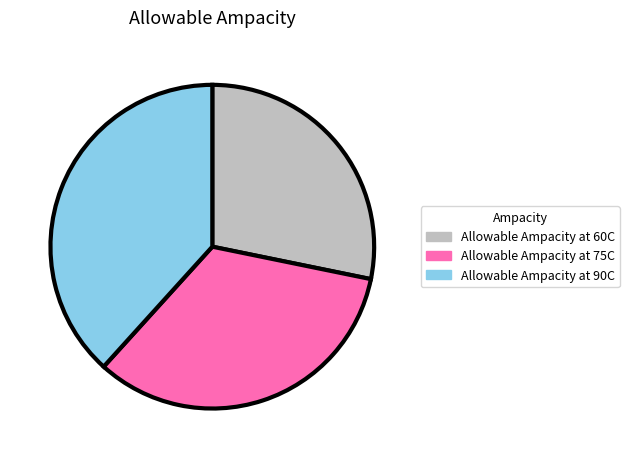

What is the smallest slice in the pie chart?

Allowable Ampacity at 60C